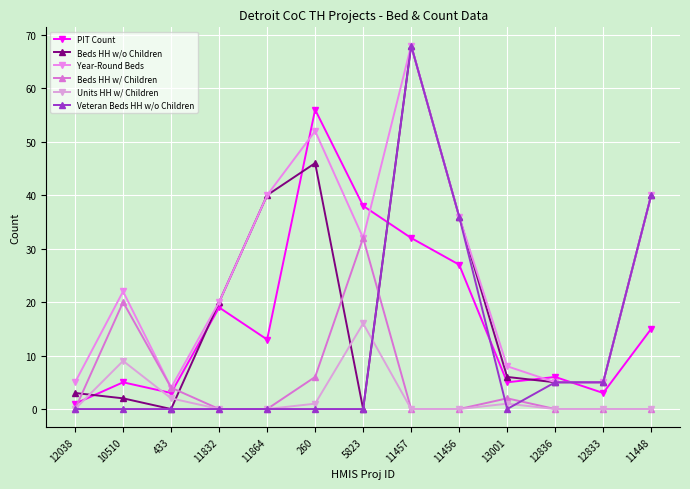

The value of Beds HH w/ Children at 13001 is 2. True or false?

True